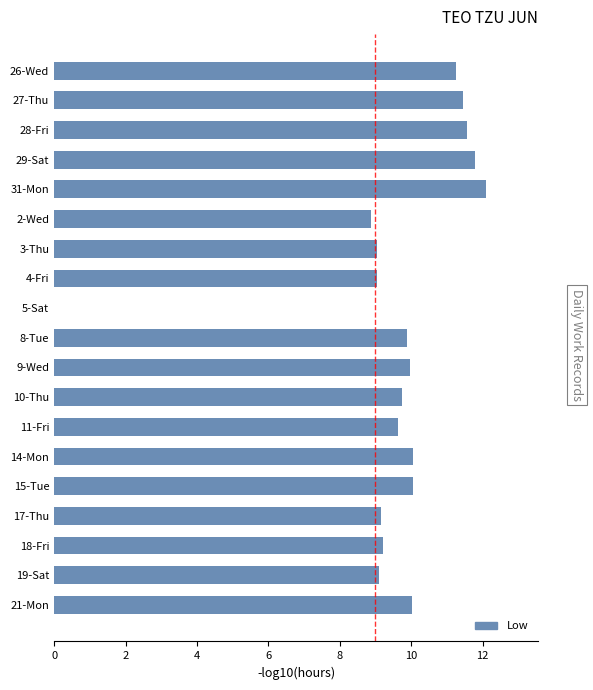

Approximately how many times larger is the value at 29-Sat compared to 2-Wed?

1.3